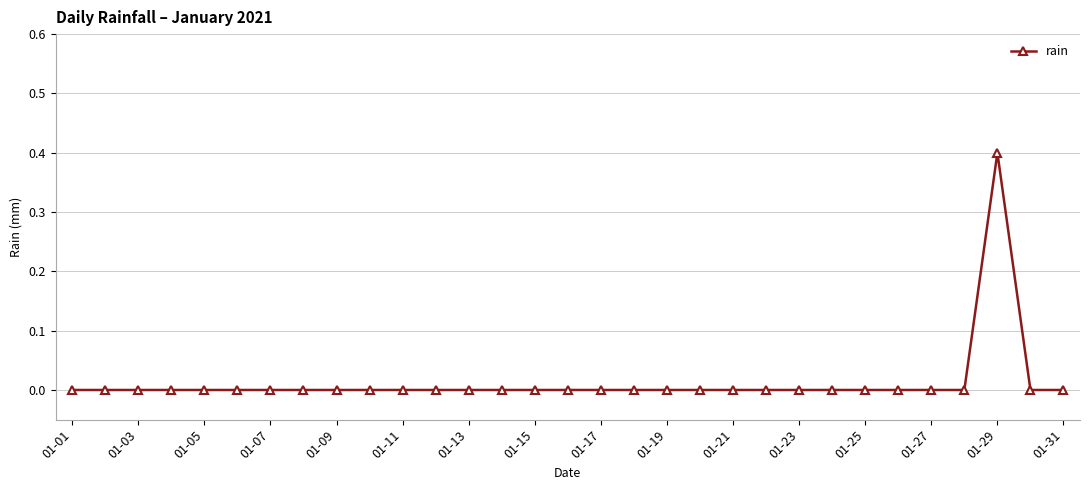

Reading left to right, what are all the values shown in this chart?

0.0	0.0	0.0	0.0	0.0	0.0	0.0	0.0	0.0	0.0	0.0	0.0	0.0	0.0	0.0	0.0	0.0	0.0	0.0	0.0	0.0	0.0	0.0	0.0	0.0	0.0	0.0	0.0	0.4	0.0	0.0